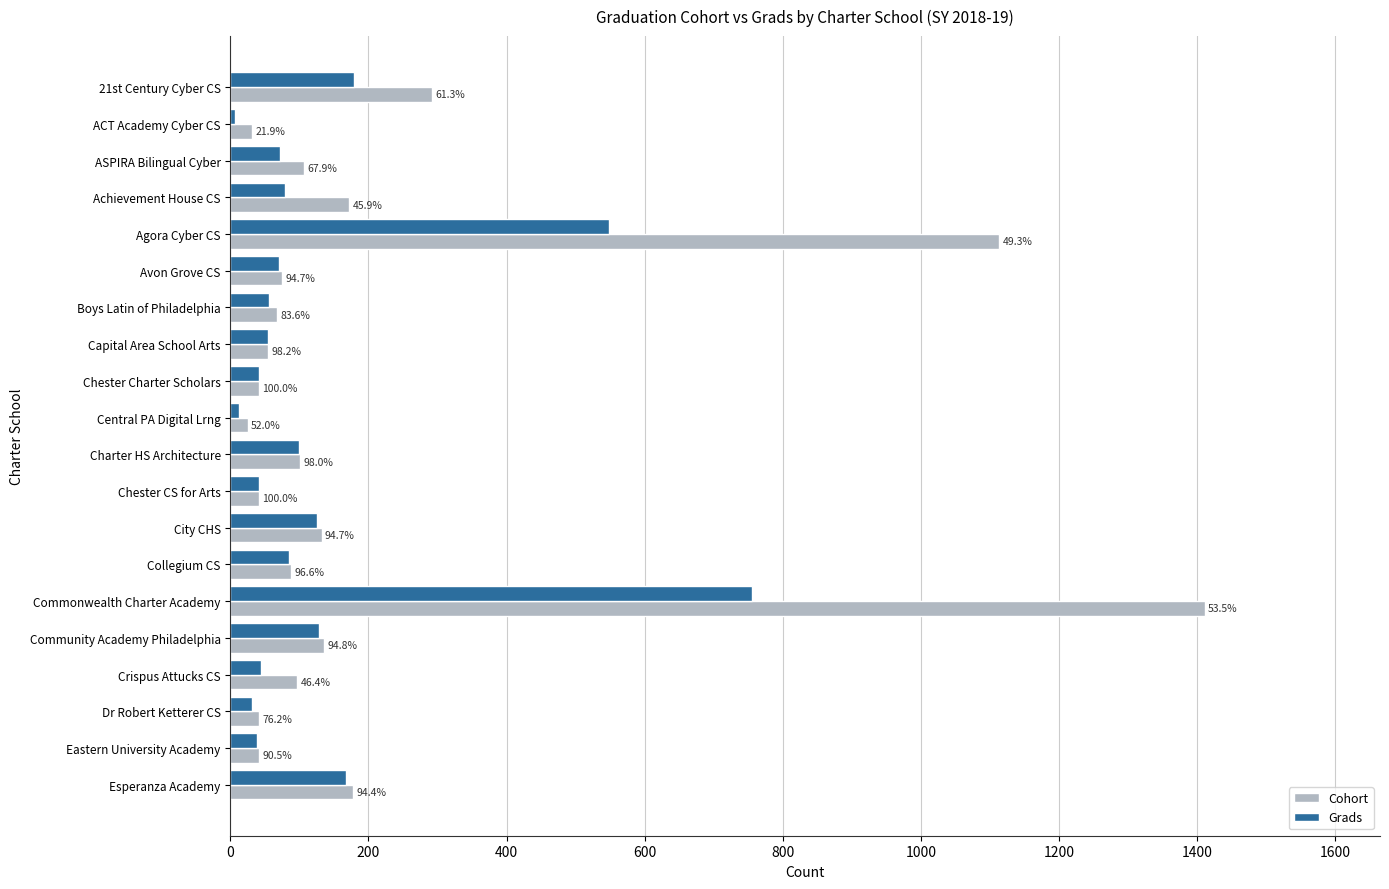

What is the value of the Cohort bar at the 4th from the left?

172